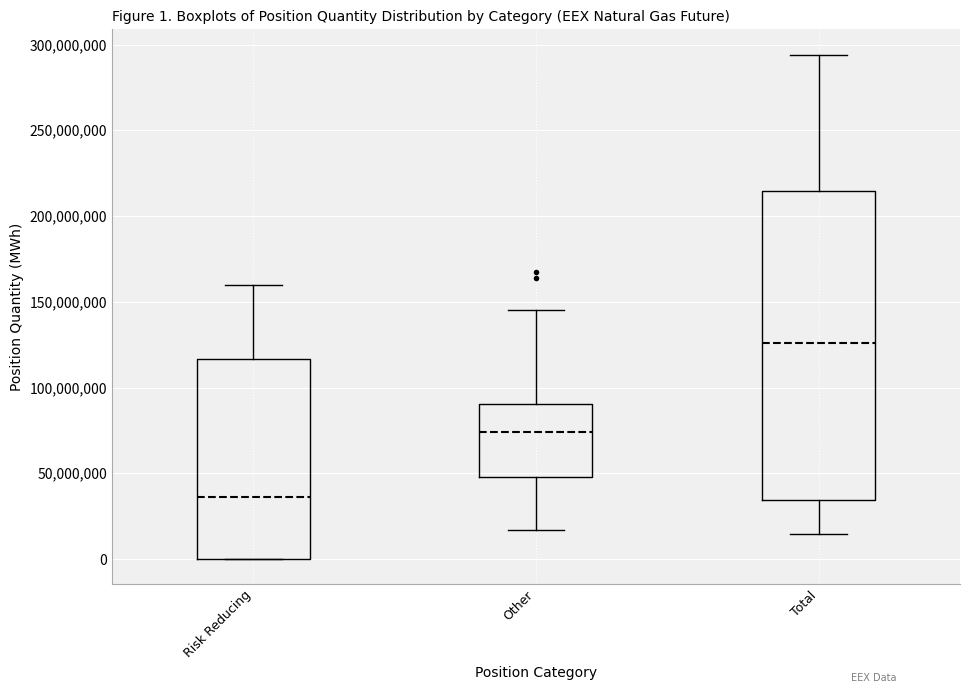

Which box's median line is the lowest?

Risk Reducing